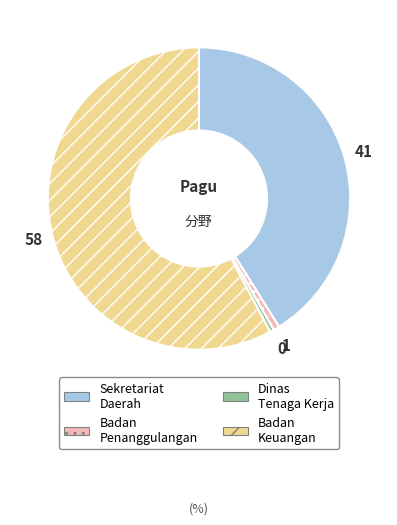

Is there any slice that represents more than half of the pie?

Yes